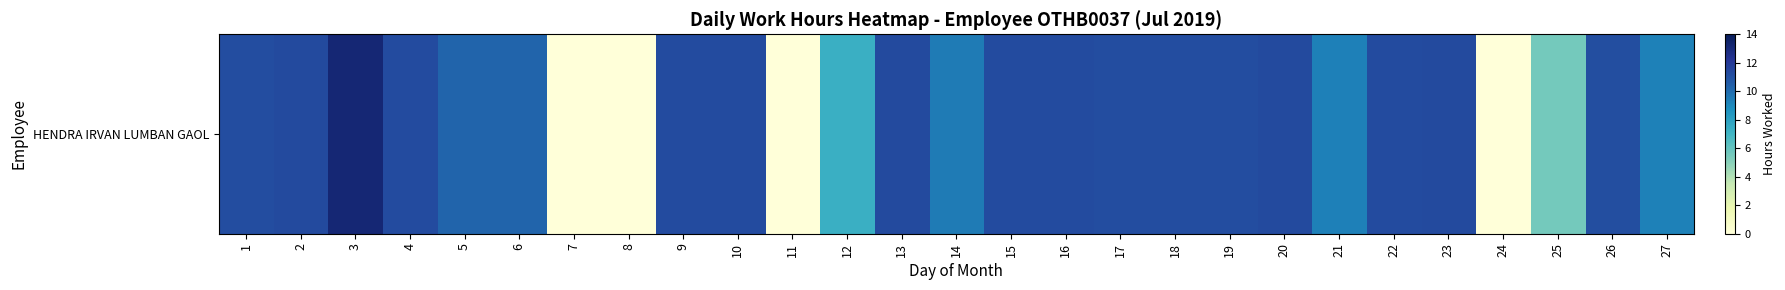

List the labels in order of value, smallest first.

7, 8, 11, 24, 25, 12, 27, 21, 14, 5, 6, 26, 17, 1, 19, 18, 10, 15, 16, 4, 9, 22, 13, 20, 23, 2, 3